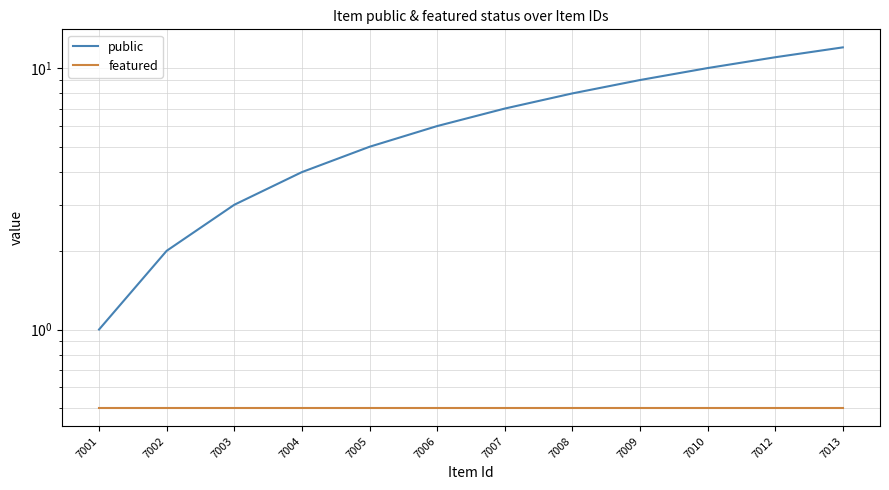

What is the total value across all series at 7002?

2.5